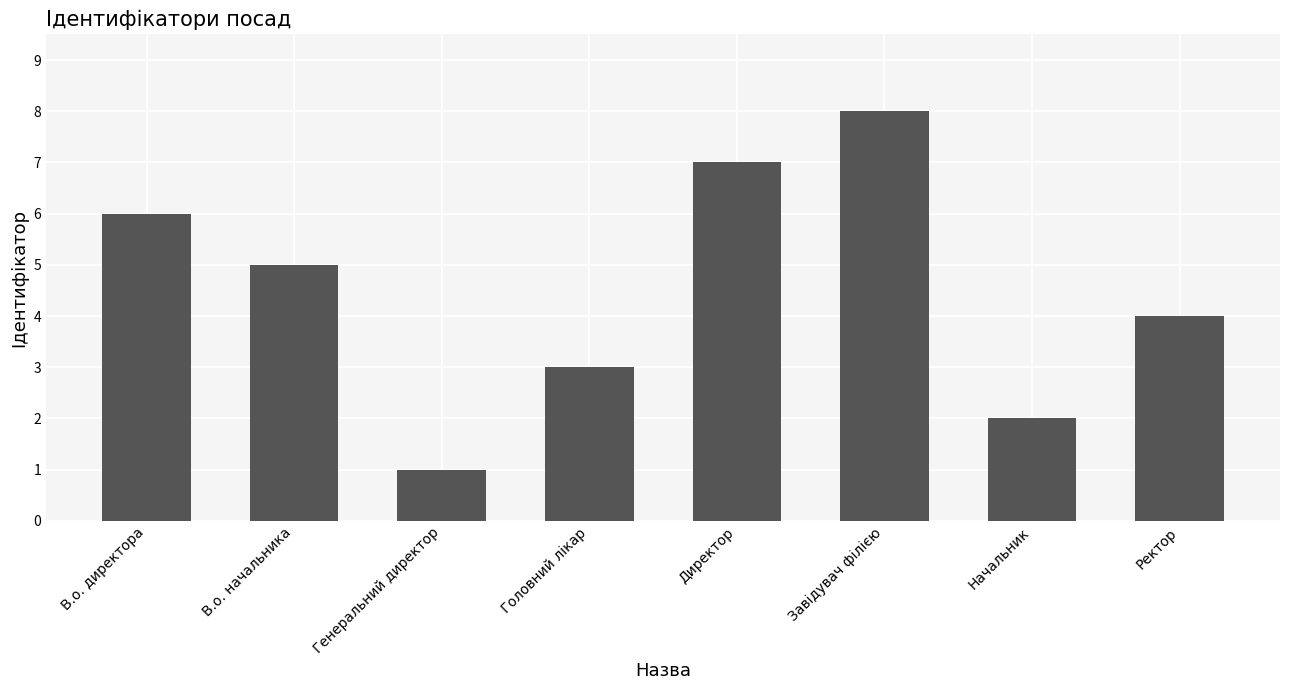

What is the difference between the maximum and minimum values?

7